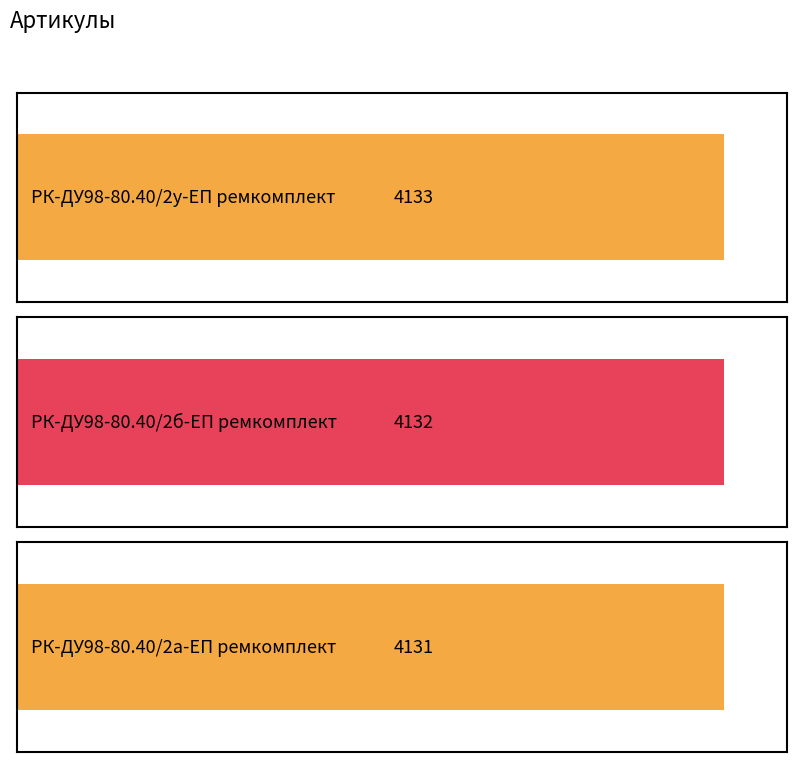

What position from the right is РК-ДУ98-80.40/2у-ЕП ремкомплект?

3